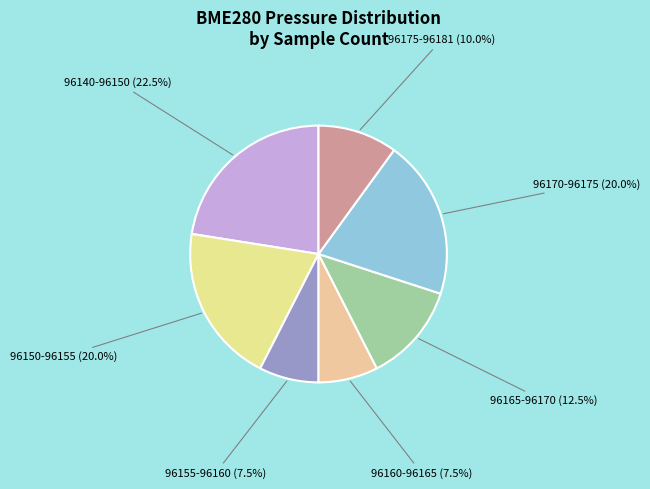

Approximately how many times larger is the value at 96160-96165 compared to 96170-96175?

0.4